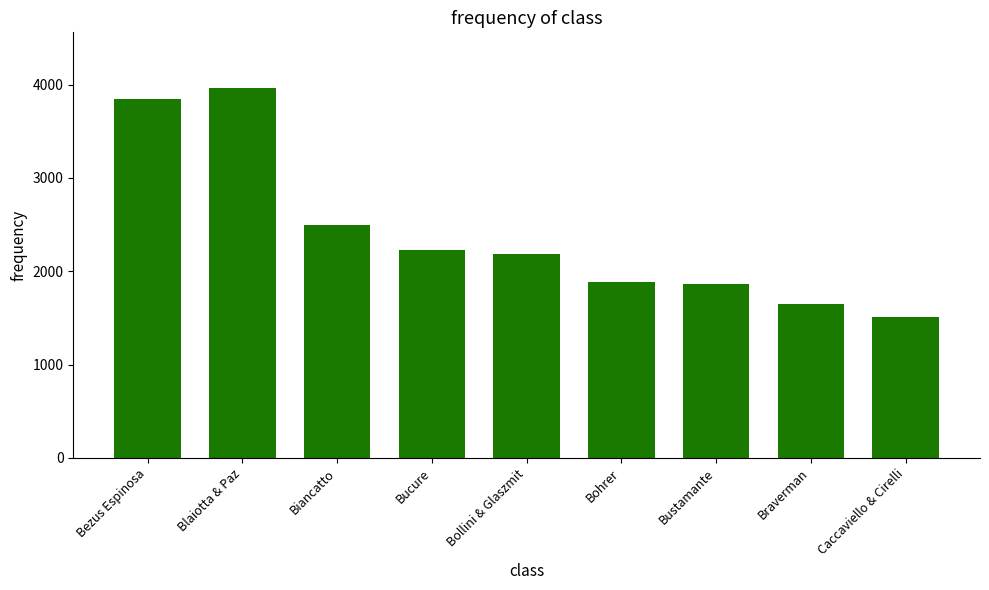

The chart shows a value of 4313 at Biancatto. True or false?

False